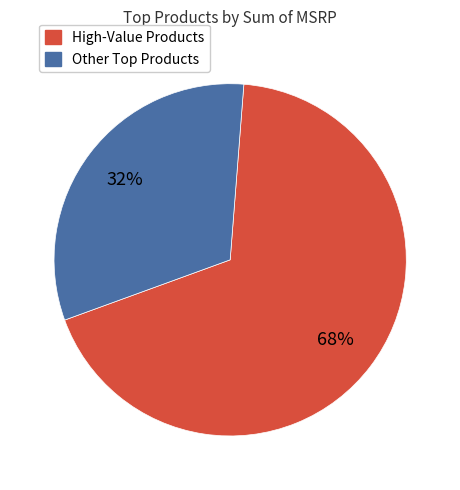

Is there any slice that represents more than half of the pie?

Yes